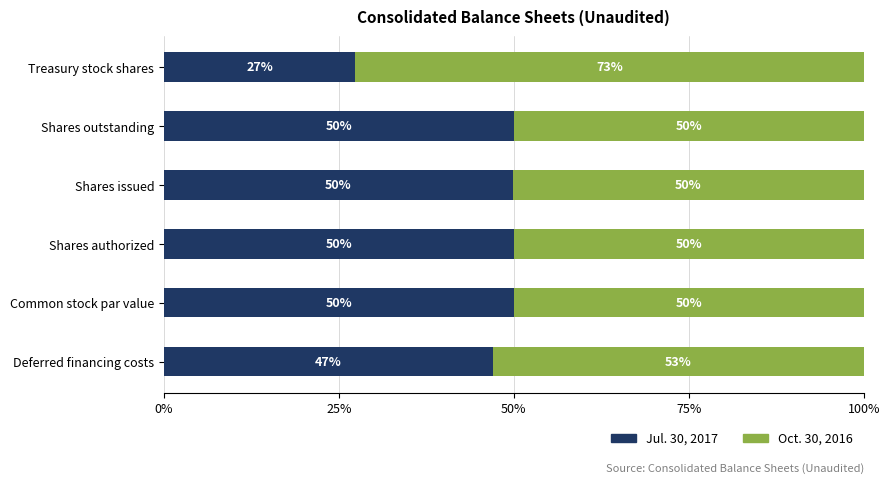

The Jul. 30, 2017 series shows 15.0 at Common stock par value. True or false?

False